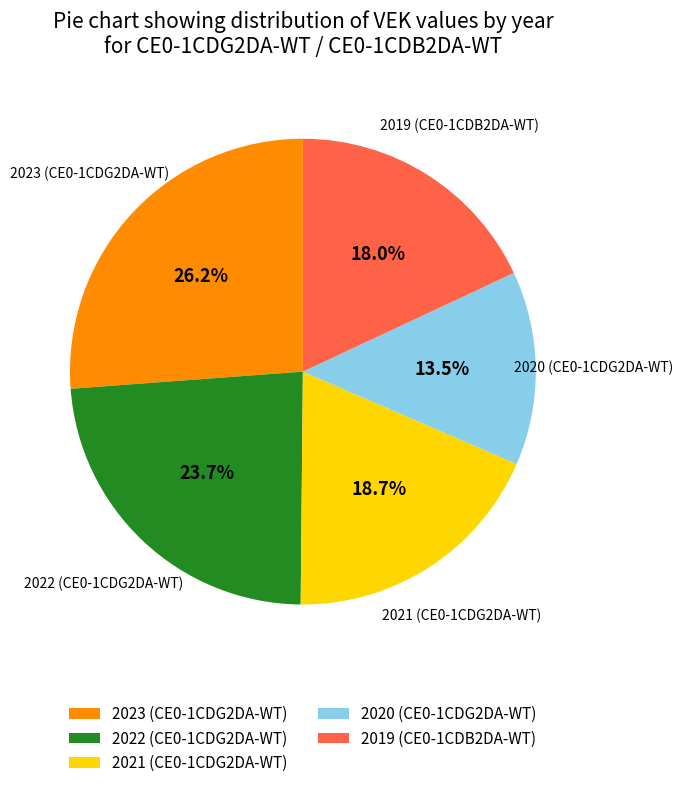

Between 2023 (CE0-1CDG2DA-WT) and 2021 (CE0-1CDG2DA-WT), which is larger?

2023 (CE0-1CDG2DA-WT)